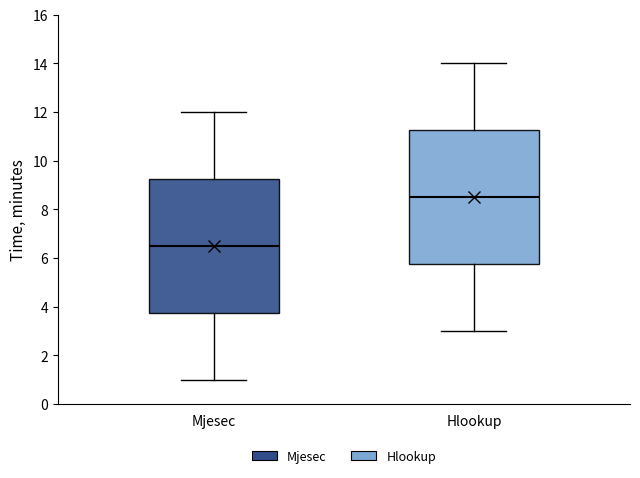

Reading left to right, read every box against the y-axis: the position of its median line, the range the box covers, and the ends of its whiskers. The values are not printed on the chart, so give them approximately, as read against the axis.

Mjesec: median 6.6, box 3.8 to 9.2, whiskers 1.0 to 12.0
Hlookup: median 8.6, box 5.8 to 11.2, whiskers 3.0 to 14.0